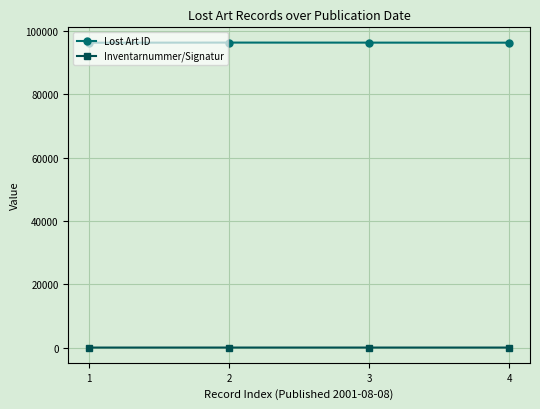

True or false: Lost Art ID has more than 2 interior local peaks.

False